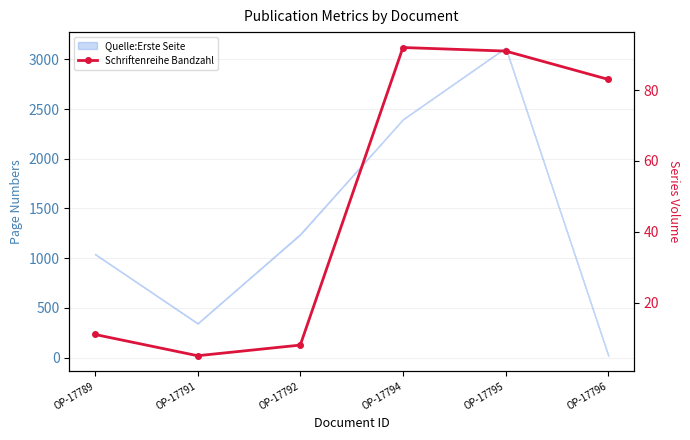

Is this an area chart (filled region under the line)?

No